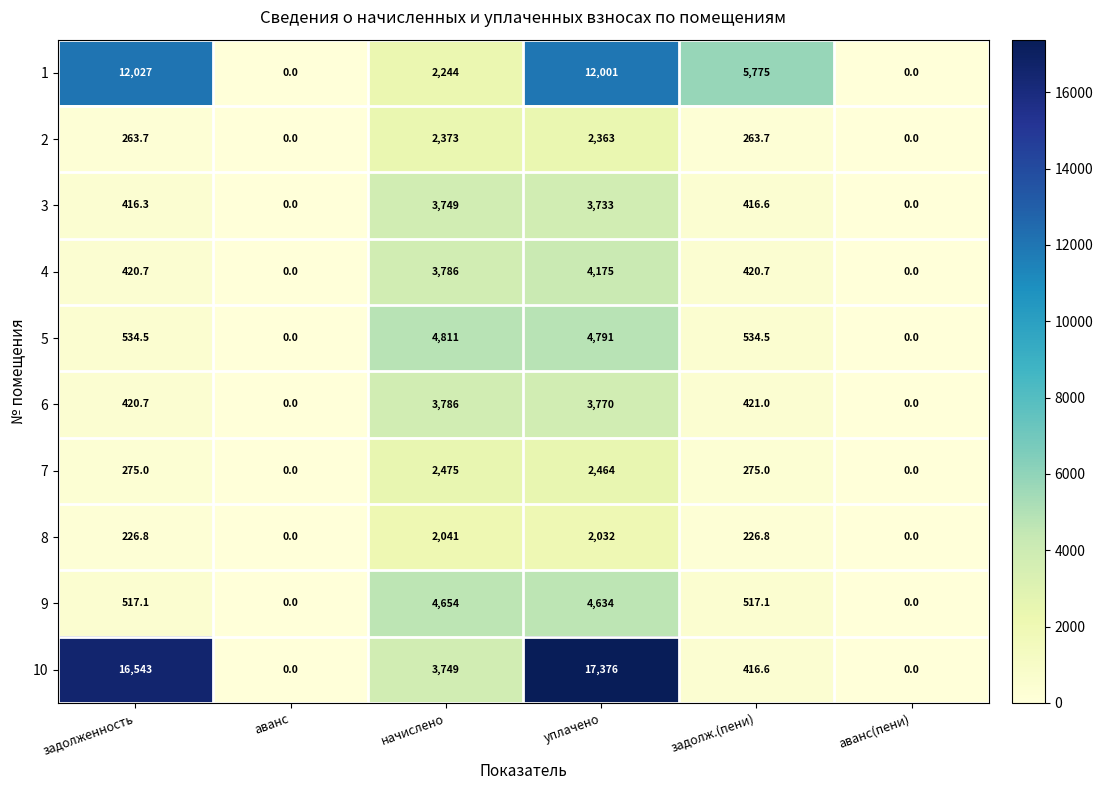

At which label does 5 first exceed 534?

задолженность